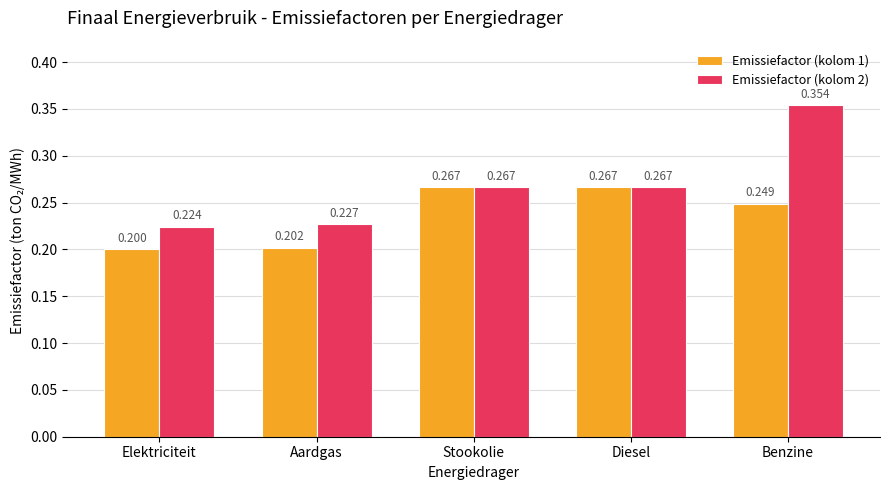

At which label is Emissiefactor (kolom 2) closest to 0?

Elektriciteit